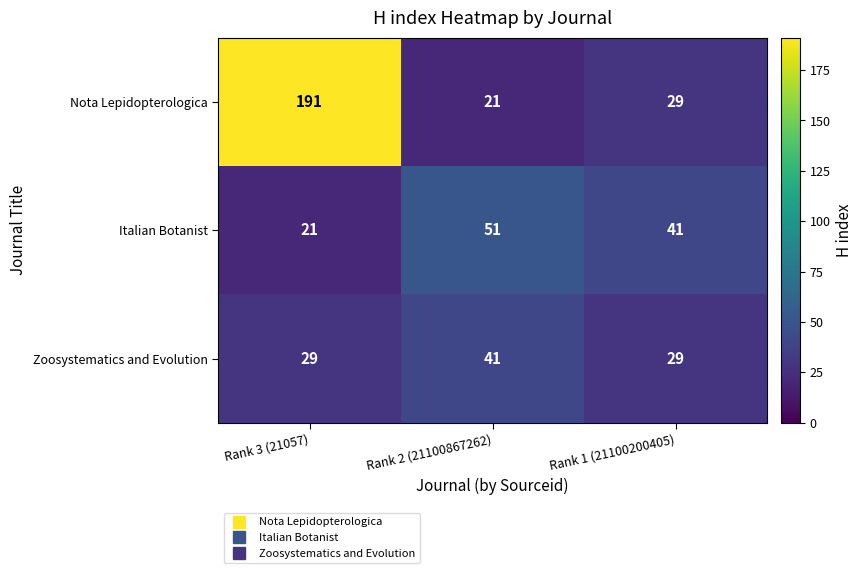

At which category is the sum across all series the highest?

Rank 3 (21057)